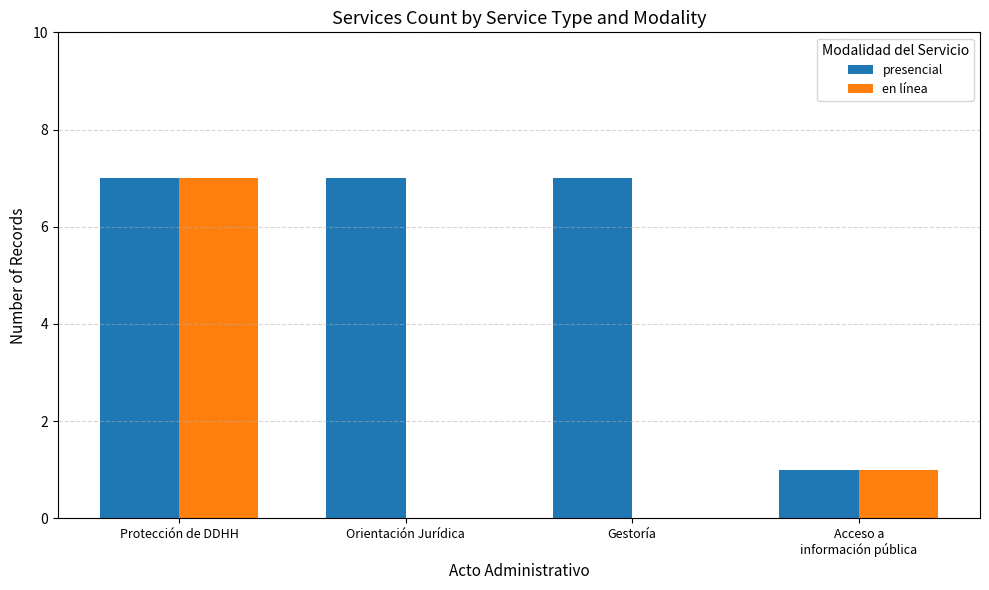

Which category has the highest value in the en línea series?

Protección de DDHH